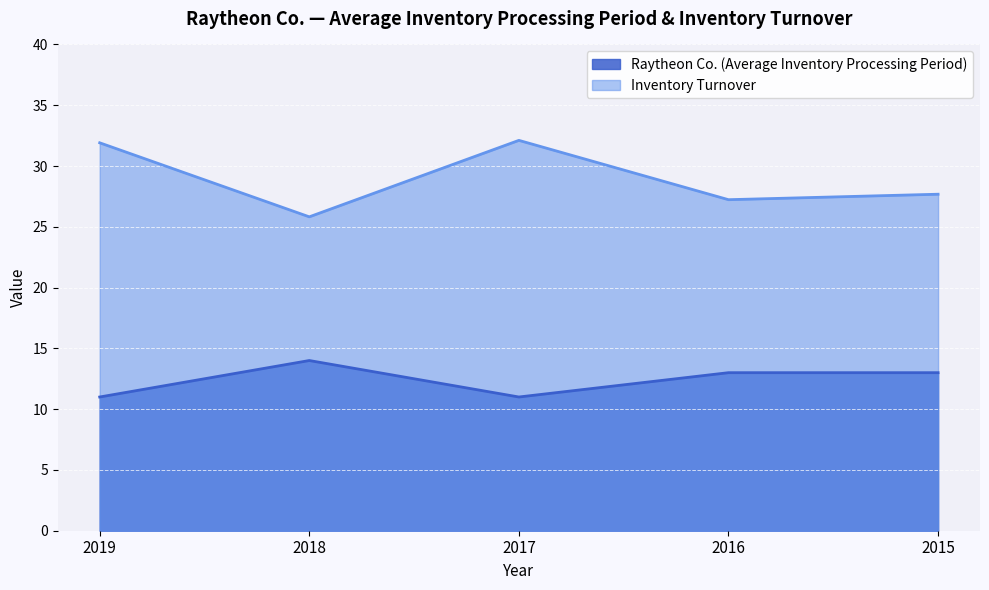

Rank the series by their average value, from highest to lowest.

Inventory Turnover, Raytheon Co. (Average Inventory Processing Period)